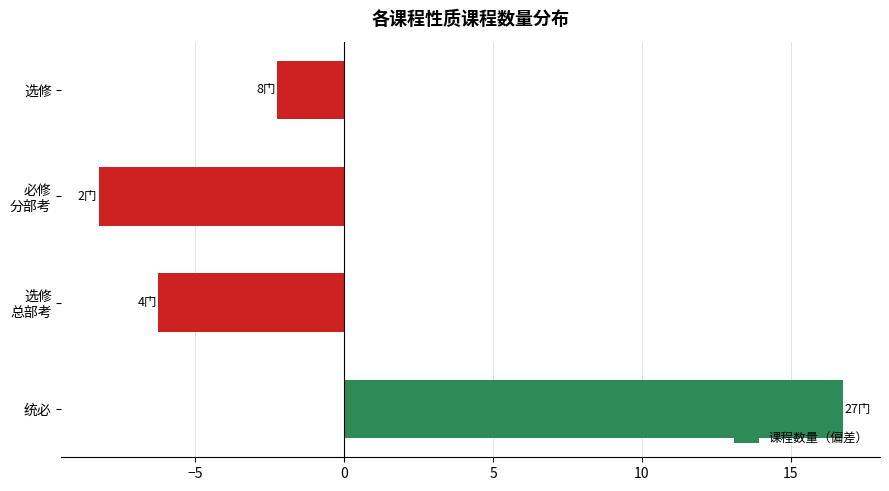

How many values are below zero?

3